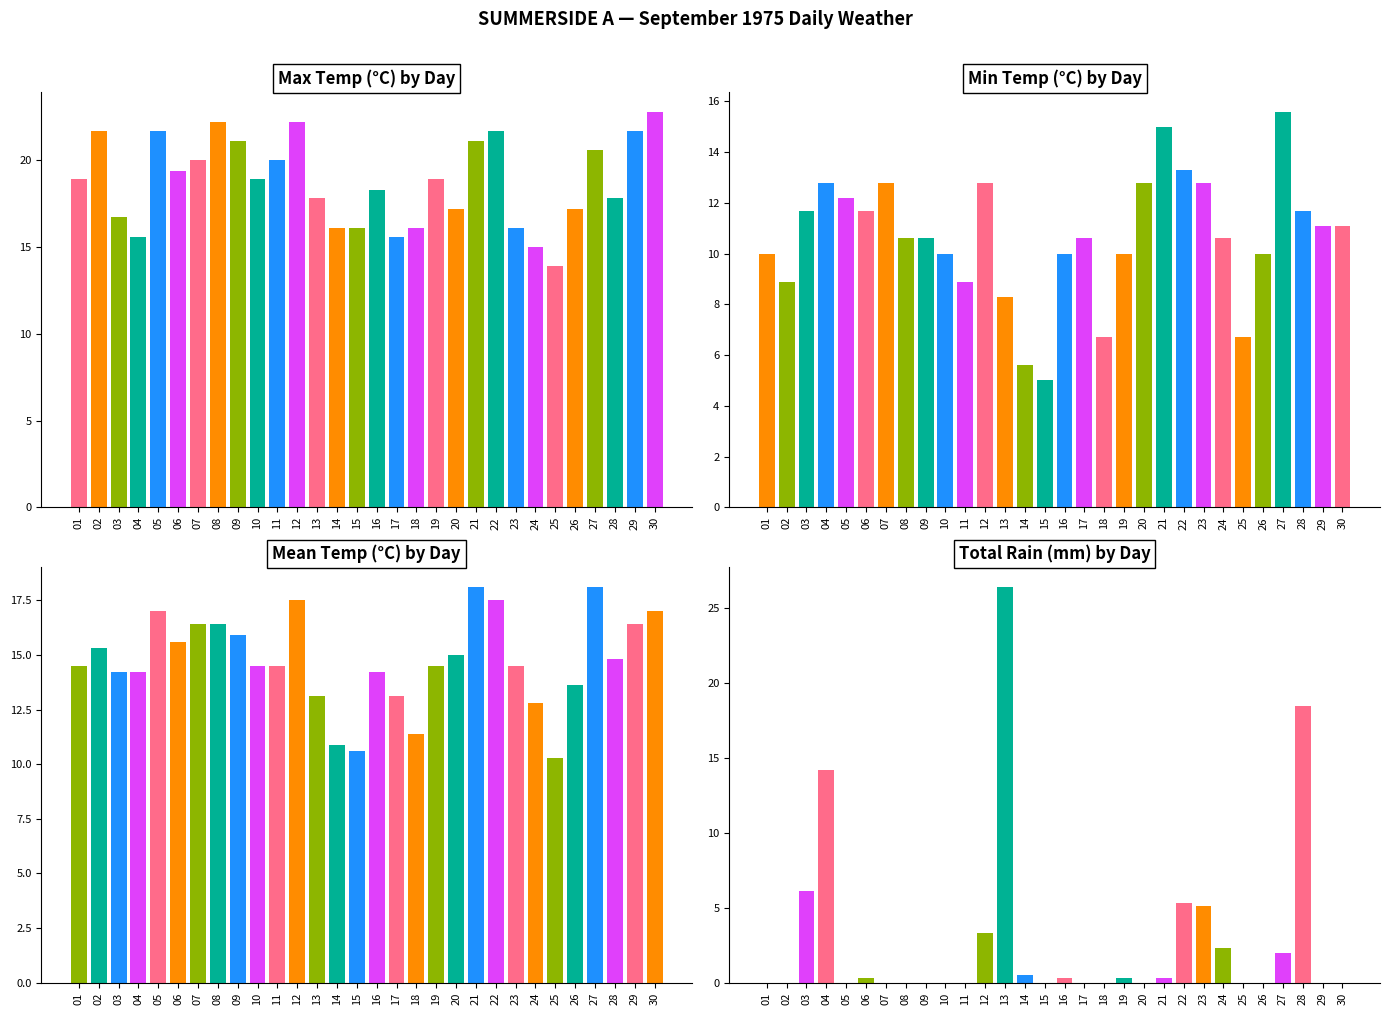

What is the difference between the second highest and minimum values in the Max Temp (C) series?

8.3